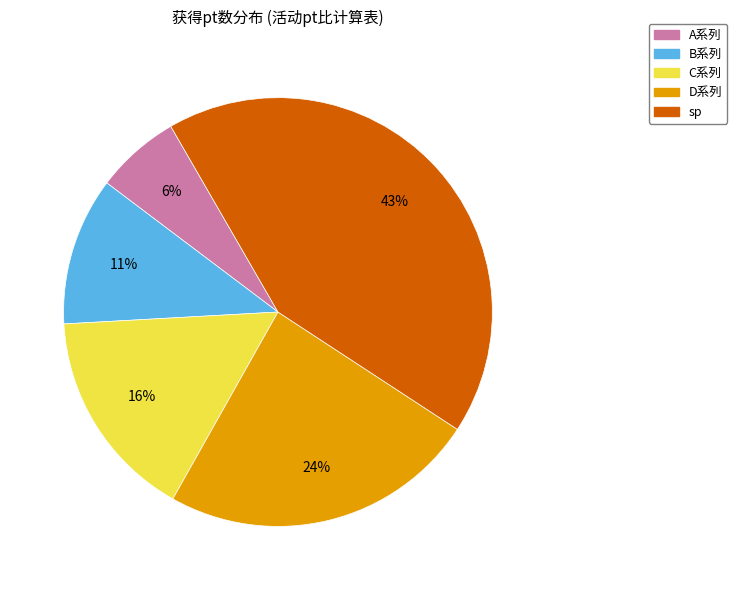

To the nearest percent, what is the average slice percentage?

20%